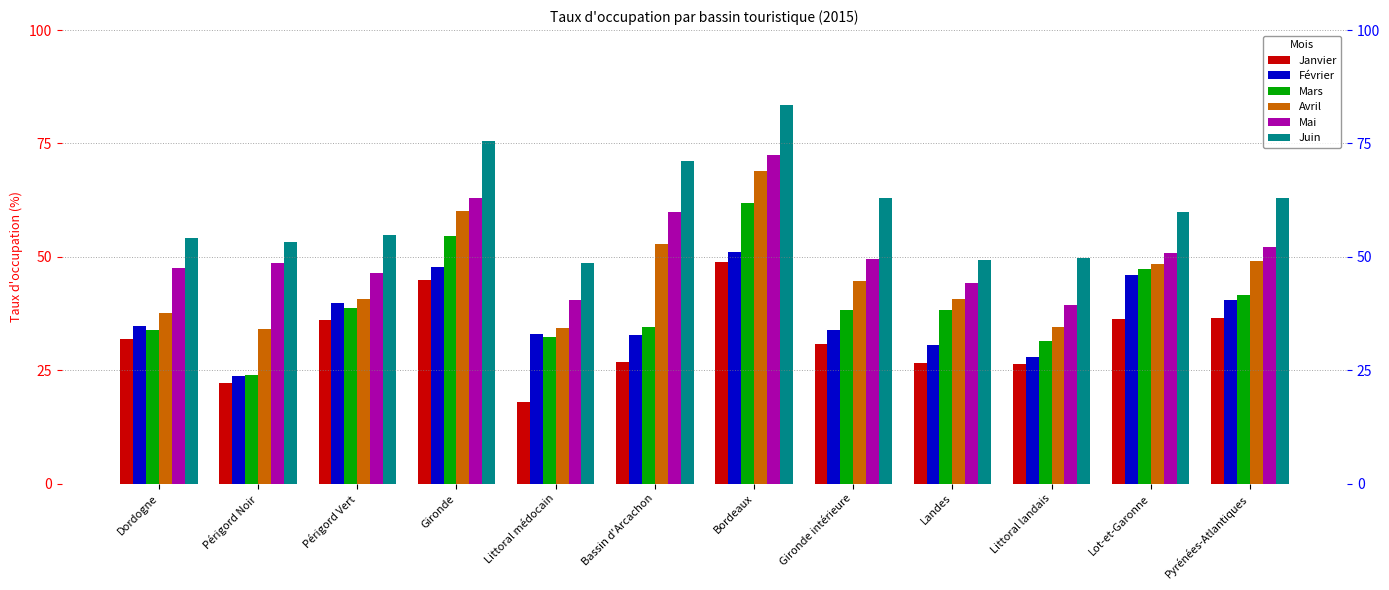

What is the spread (max minus min) of values at Dordogne?

22.2